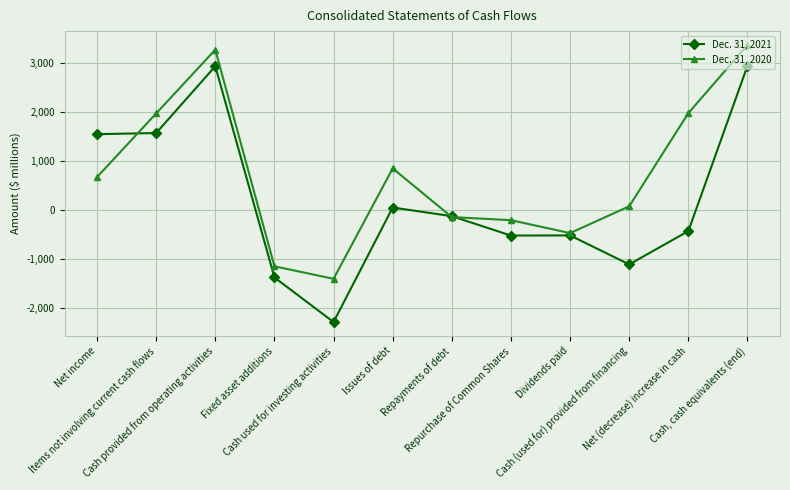

At which category does Dec. 31, 2020 reach its first local peak?

Cash provided from operating activities